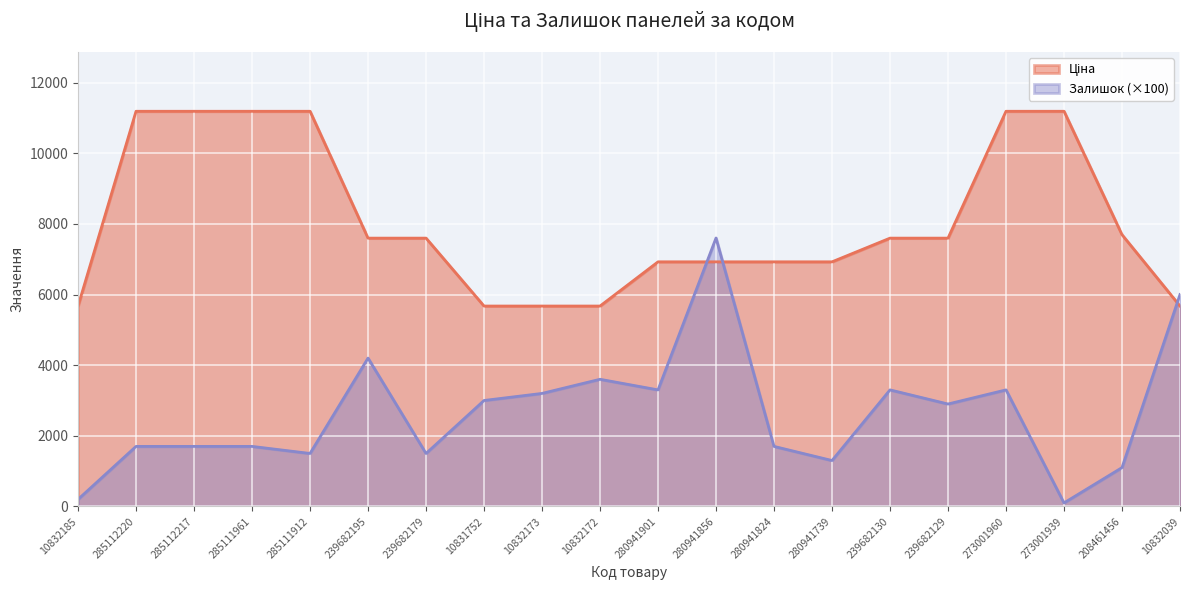

How many interior local peaks does the Залишок series have?

5